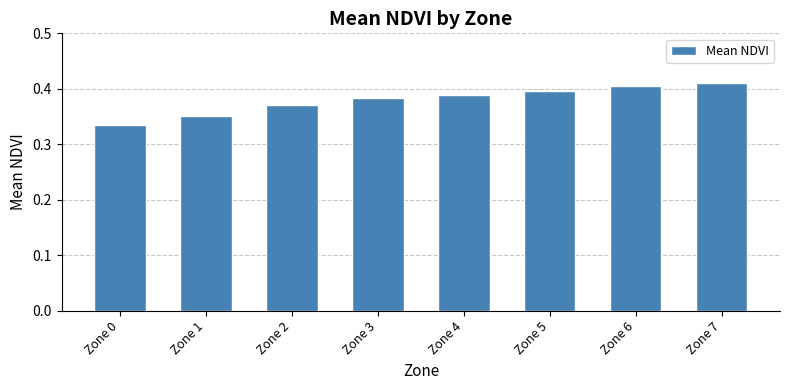

What is the sum of the values at Zone 6 and Zone 0?

0.7